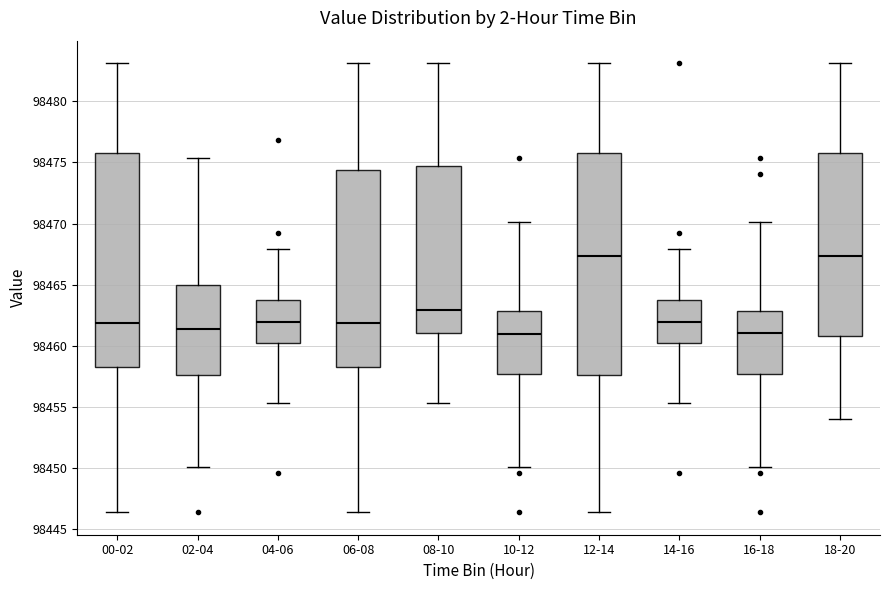

Reading left to right, transcribe this box plot: for each box, give where its median line is, the range the box spans, and where its two whiskers end, as read against the y-axis. The values are not printed on the chart, so give them approximately, as read against the axis.

00-02: median 98462.0, box 98458.0 to 98475.5, whiskers 98446.5 to 98483.0
02-04: median 98461.5, box 98457.5 to 98465.0, whiskers 98450.0 to 98475.5
04-06: median 98462.0, box 98460.0 to 98463.5, whiskers 98455.5 to 98468.0
06-08: median 98462.0, box 98458.0 to 98474.5, whiskers 98446.5 to 98483.0
08-10: median 98463.0, box 98461.0 to 98474.5, whiskers 98455.5 to 98483.0
10-12: median 98461.0, box 98457.5 to 98463.0, whiskers 98450.0 to 98470.0
12-14: median 98467.5, box 98457.5 to 98475.5, whiskers 98446.5 to 98483.0
14-16: median 98462.0, box 98460.0 to 98463.5, whiskers 98455.5 to 98468.0
16-18: median 98461.0, box 98457.5 to 98463.0, whiskers 98450.0 to 98470.0
18-20: median 98467.5, box 98461.0 to 98475.5, whiskers 98454.0 to 98483.0